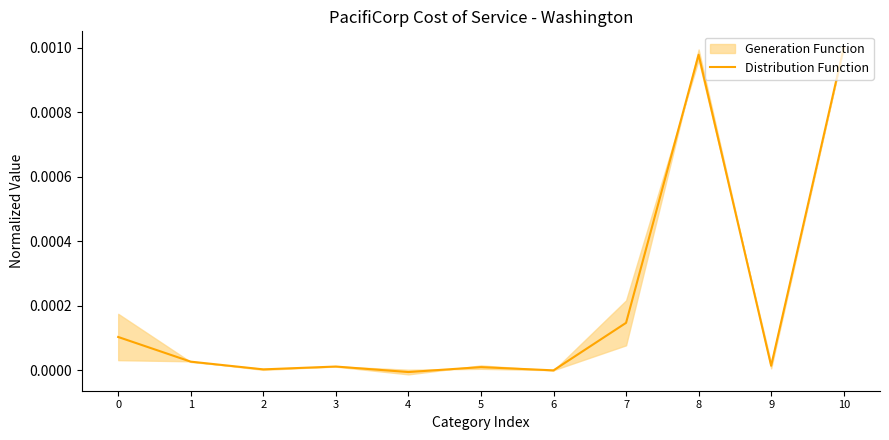

How many categories are shown in the chart?

11